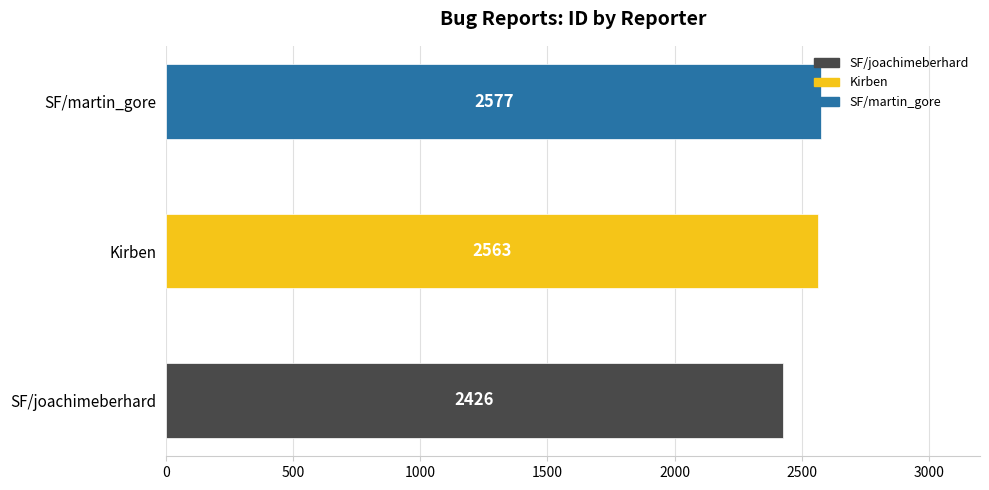

How many distinct data groups are displayed?

1